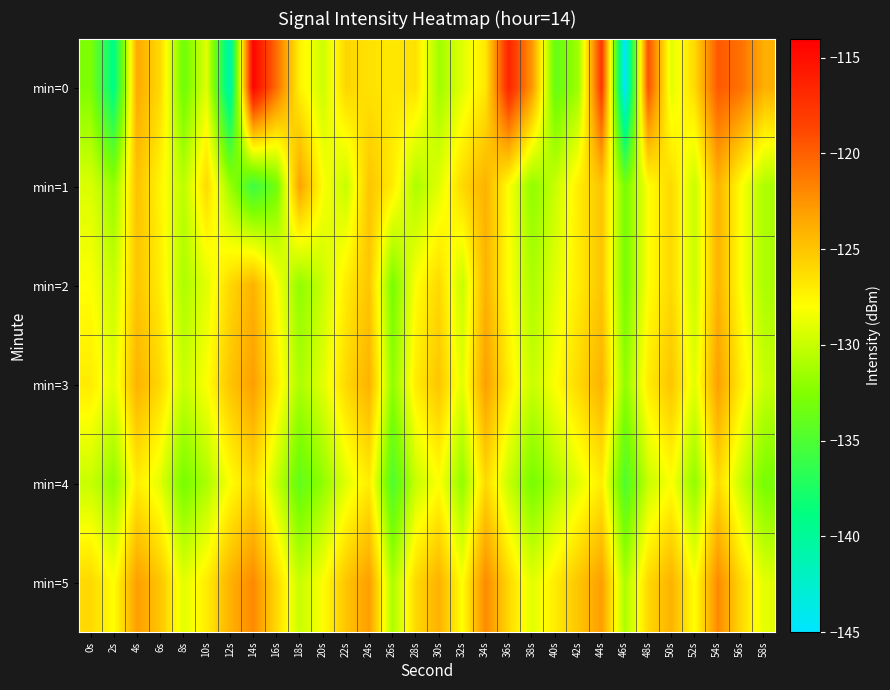

Which series changed the most between 30s and 44s?

min=0